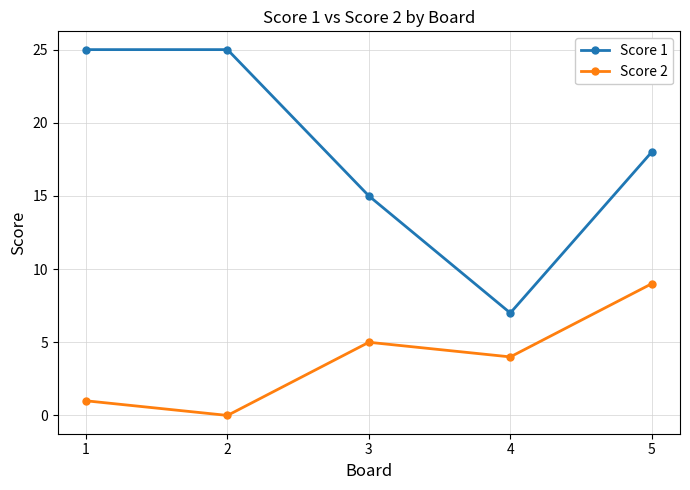

Which series has the largest range (max minus min)?

Score 1